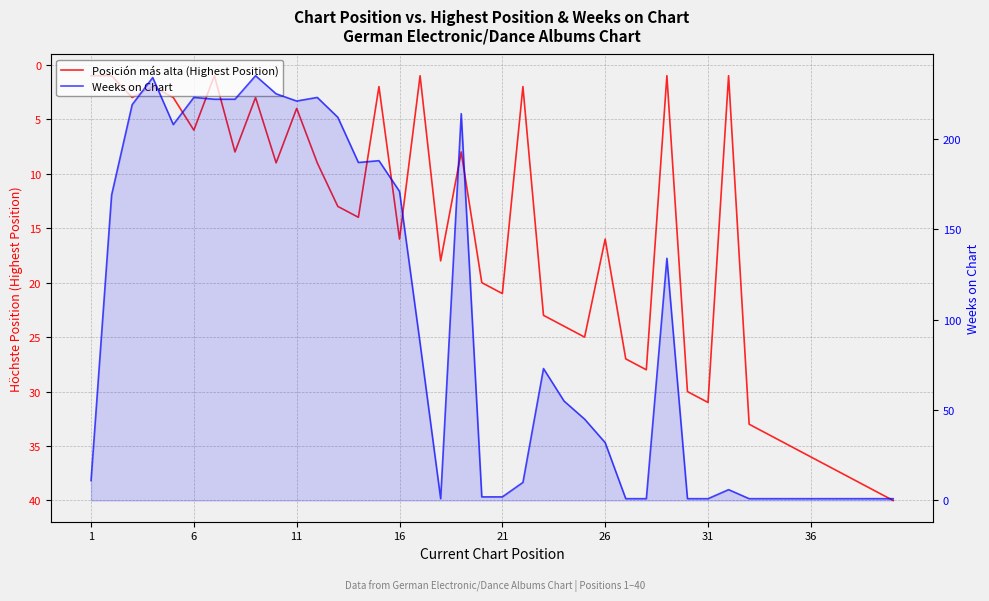

What is the difference between the maximum and minimum values in the Weeks on Chart series?

234